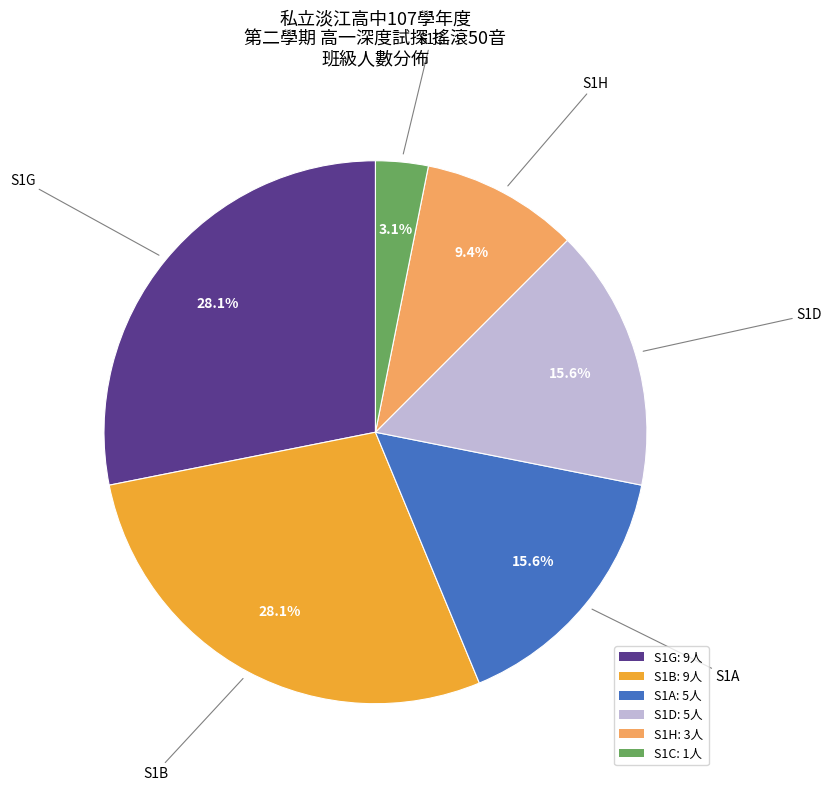

To the nearest percent, what is the average slice percentage?

17%